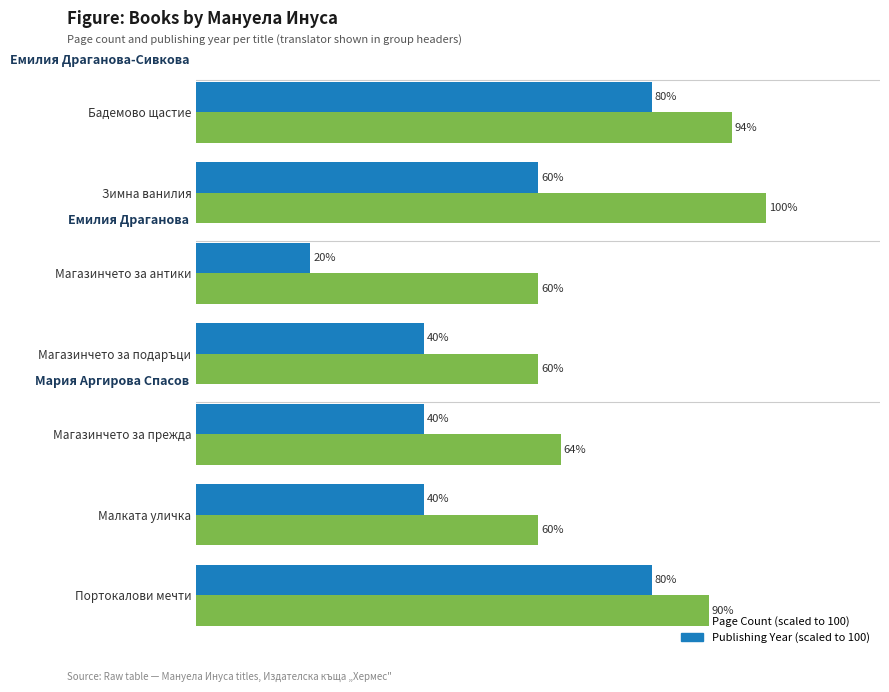

At which category is the sum across all series the highest?

Бадемово щастие